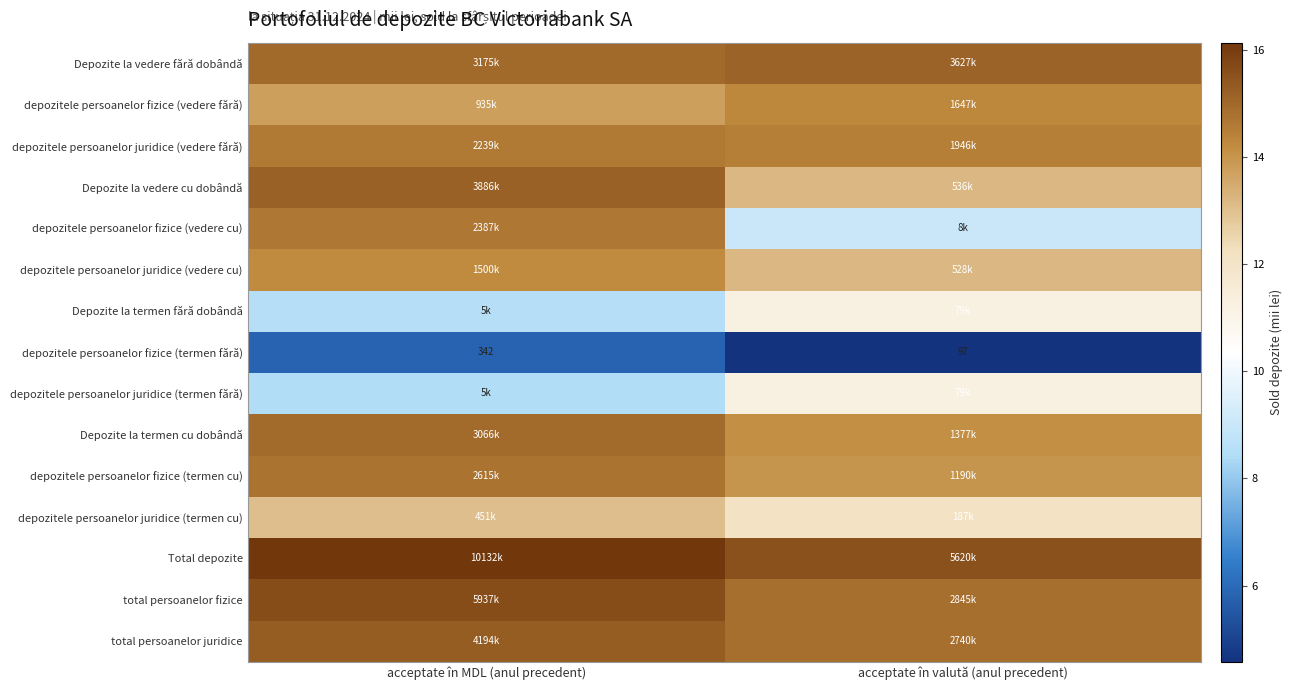

At which category is the sum across all series the highest?

acceptate în MDL (anul precedent)